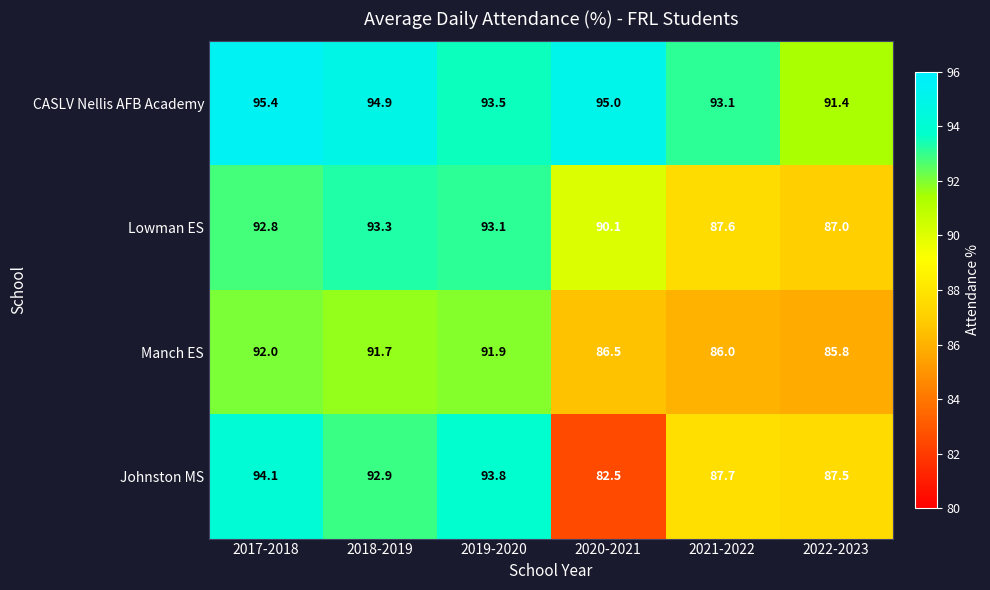

How many series are shown in this chart?

4